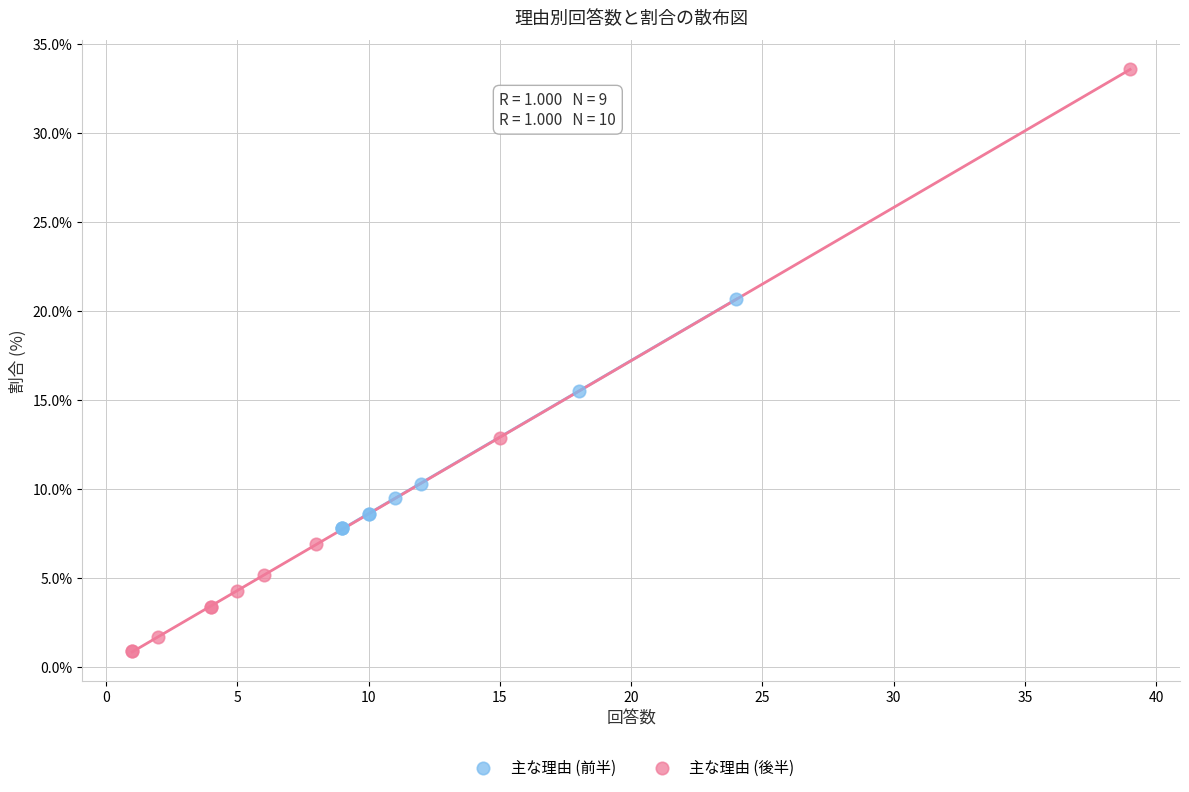

Which series reaches the maximum Y coordinate?

主な理由 (後半)